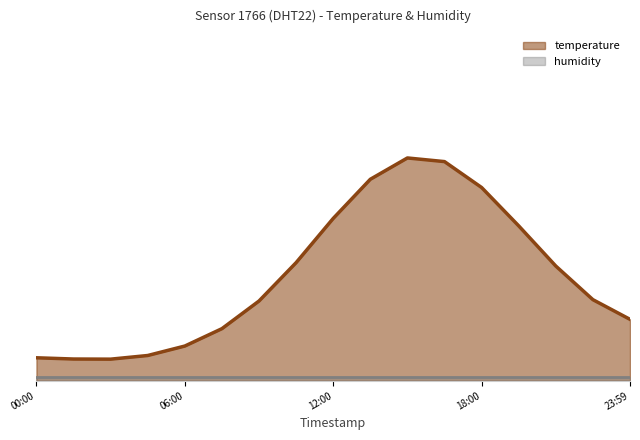

The chart shows a value of 0.2 at 22:30. True or false?

True